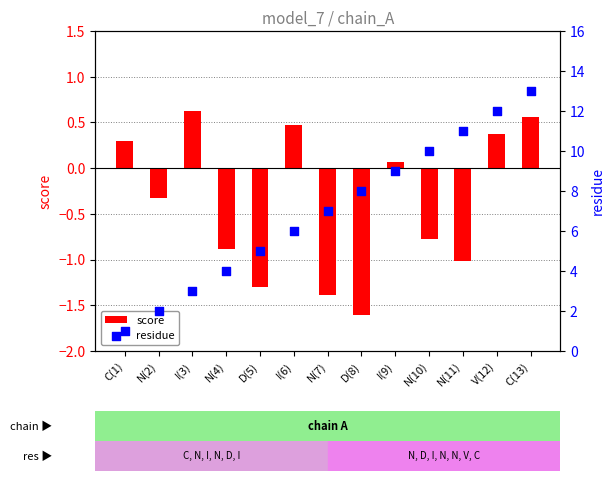

Which series has the largest Y range (max minus min)?

residue